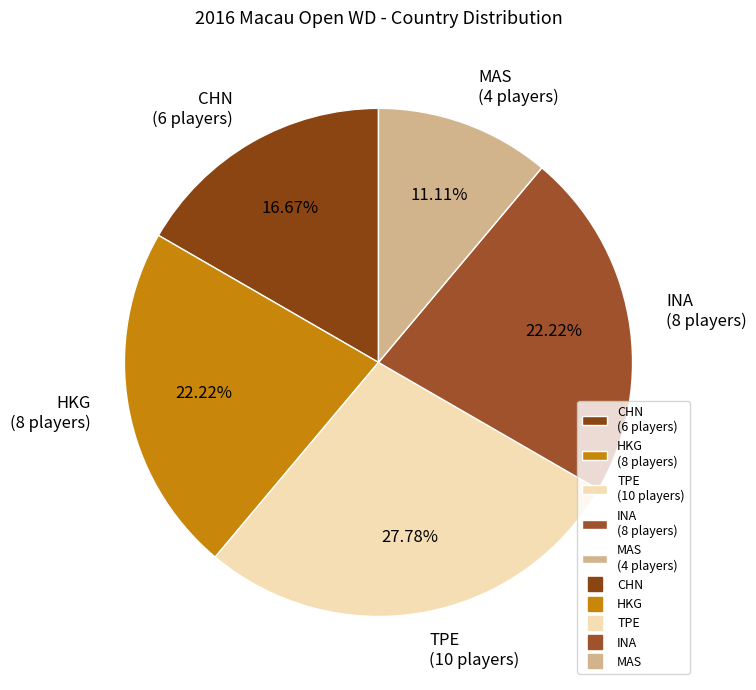

Approximately how many times larger is the value at CHN (6 players) compared to TPE (10 players)?

0.6